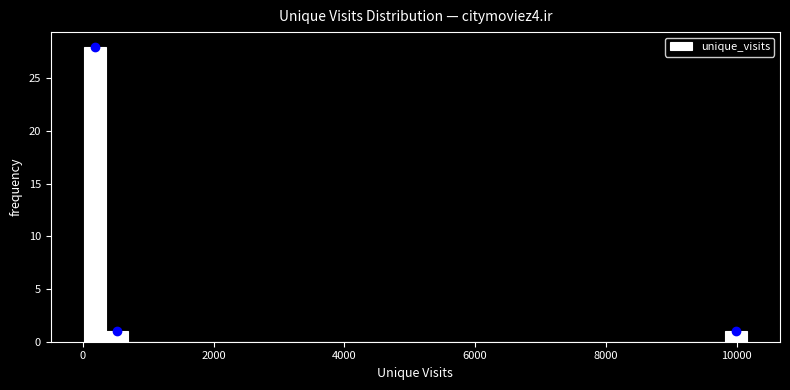

Around what value on the x-axis is the tallest bar? Give the approximate position of its centre, as read against the axis.

200